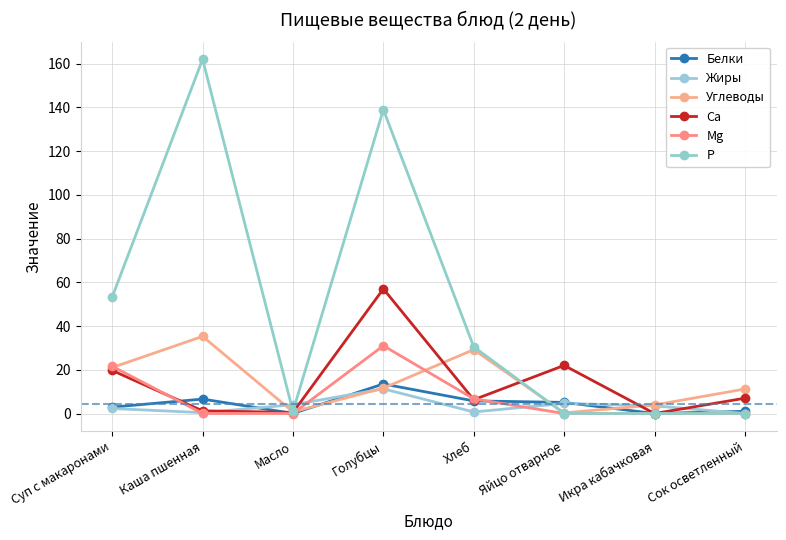

What is the value of the Ca point at the 4th from the left?

57.0